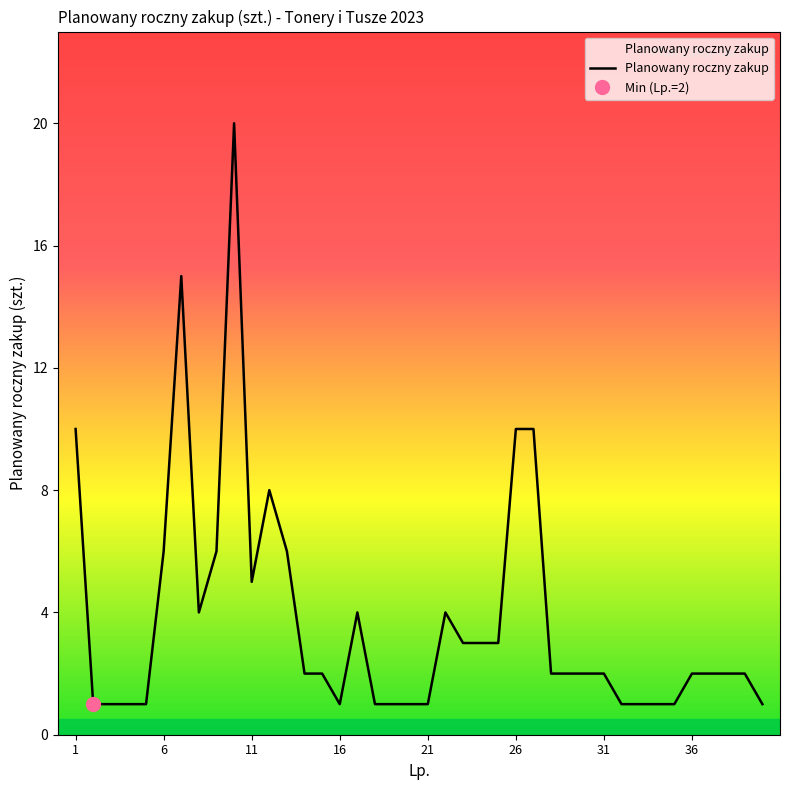

True or false: the data shows 1 at 31.

False